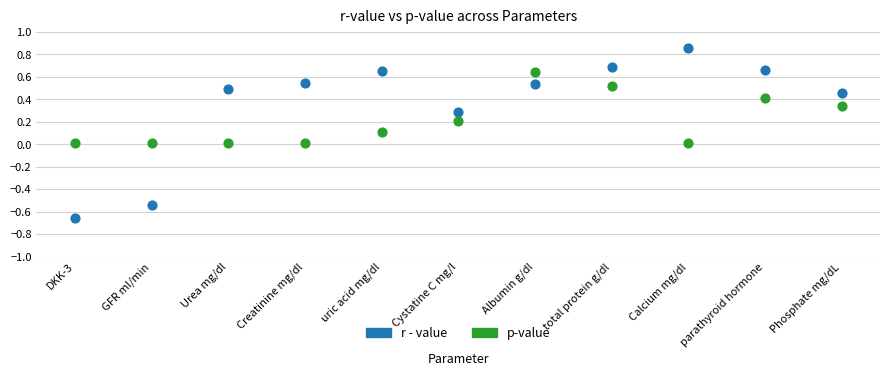

Which series contains the lowest Y value?

r - value